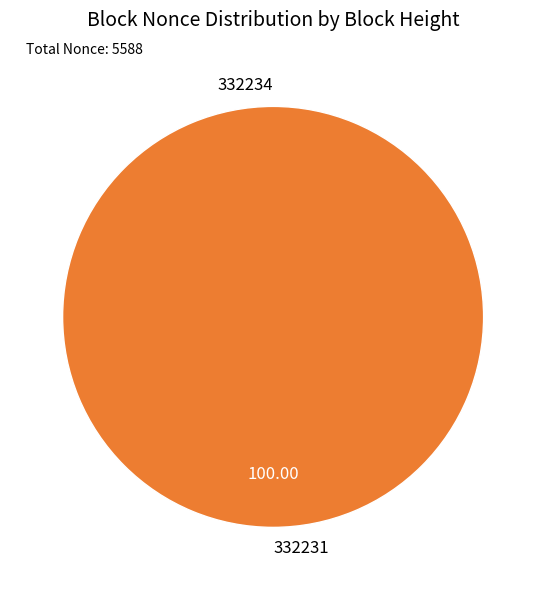

Count the number of slices in the pie.

2